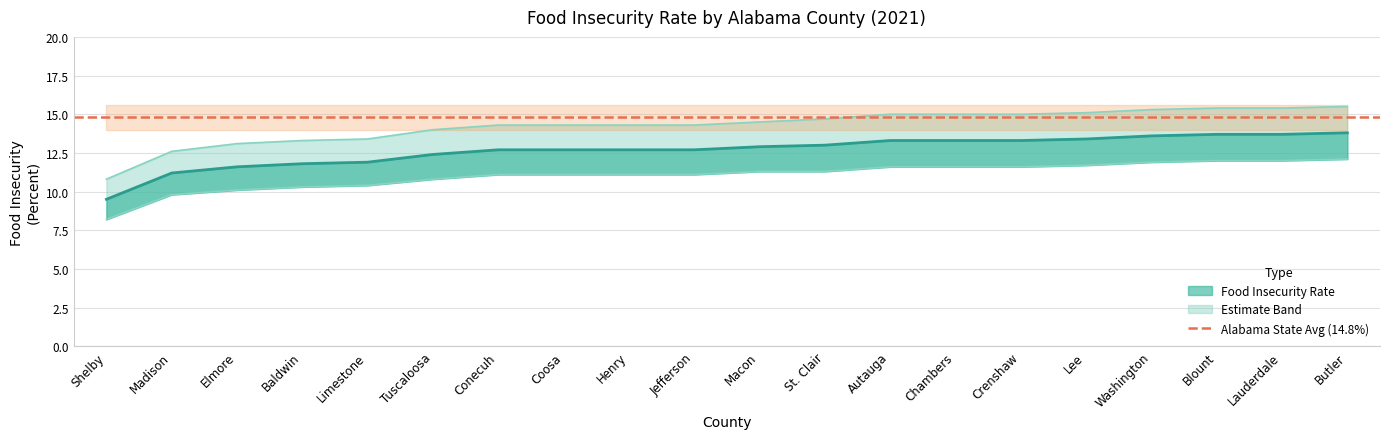

What is the minimum value shown in the chart?

8.2